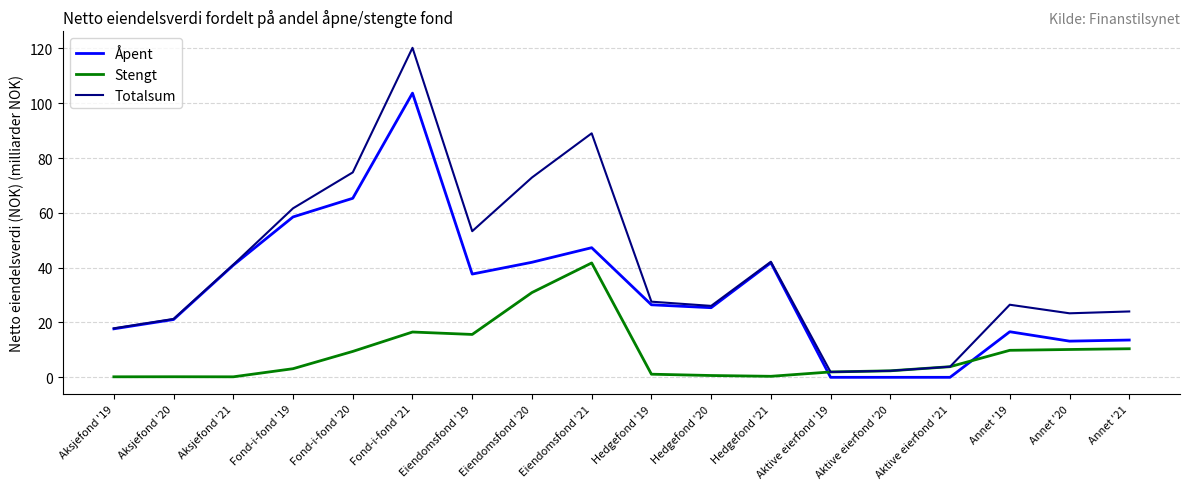

Is this an area chart (filled region under the line)?

No